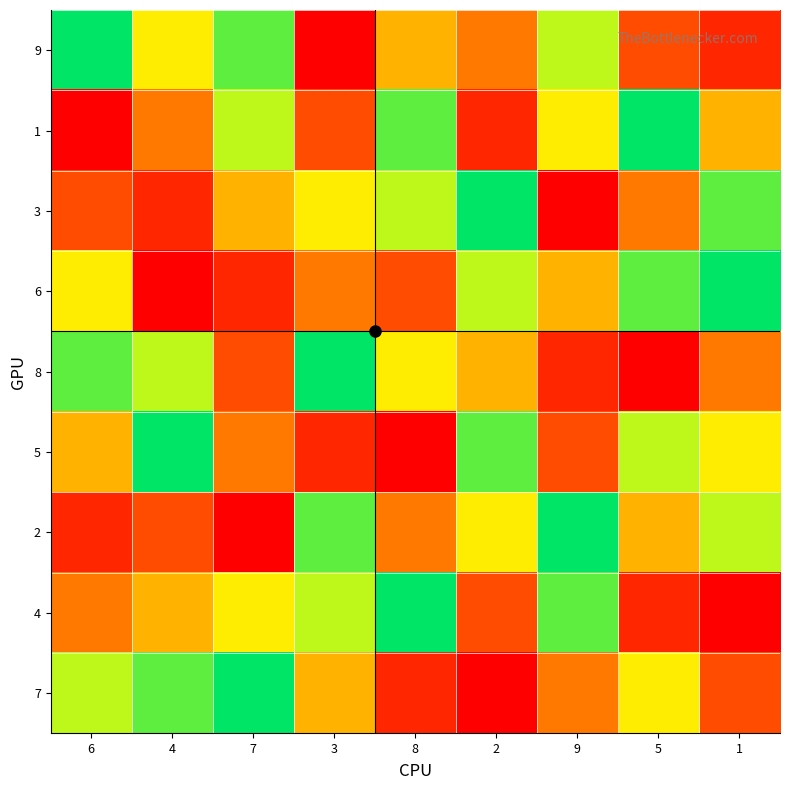

Which has a higher value, 1 or 2?

2